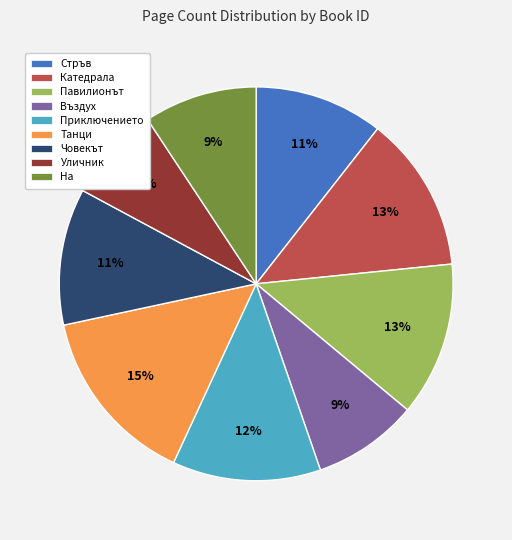

Count the number of slices in the pie.

9